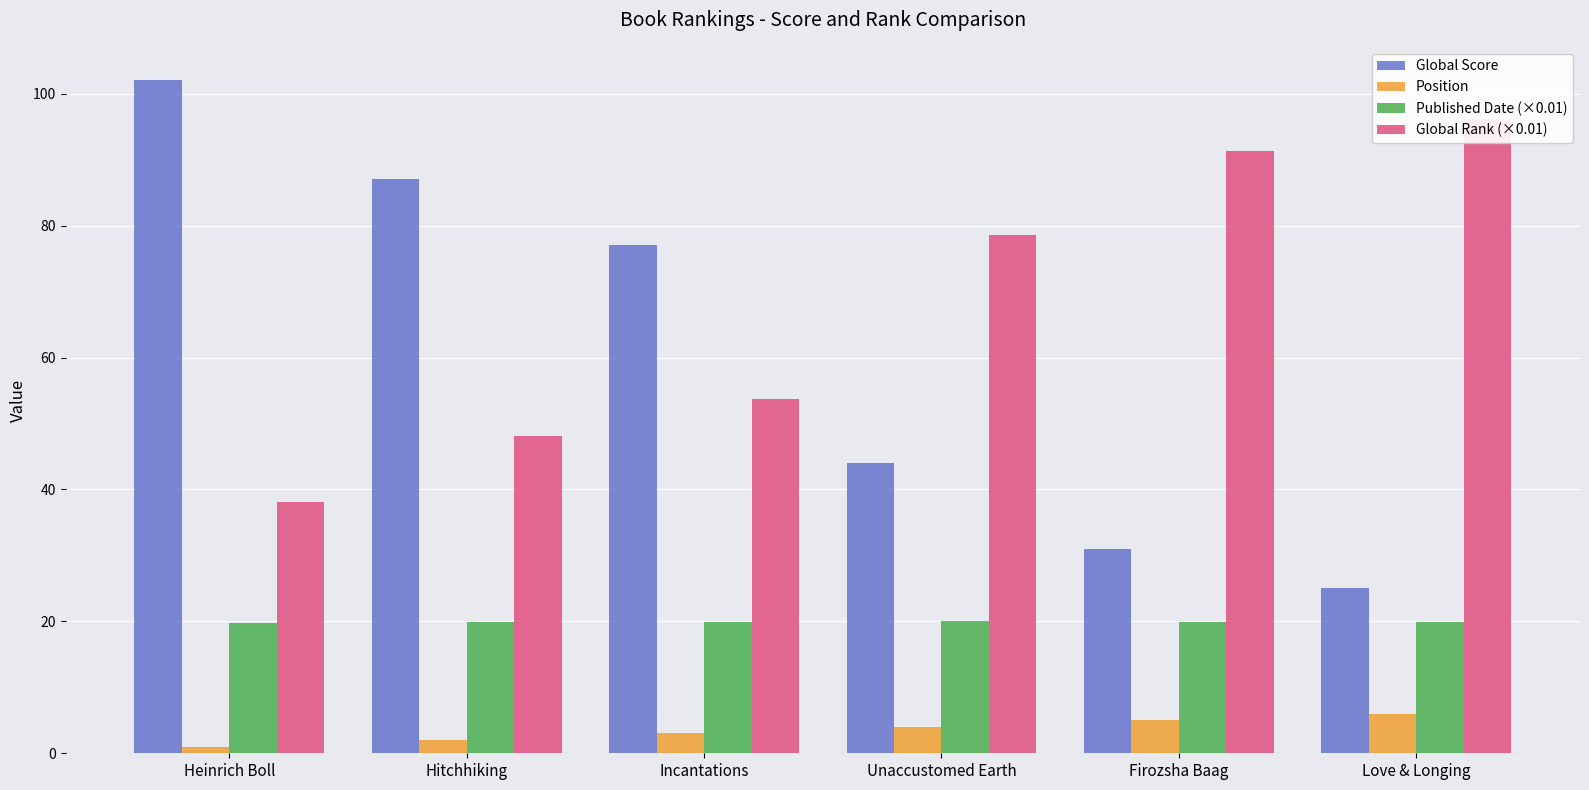

What is the spread (max minus min) of values at Unaccustomed Earth?

74.6